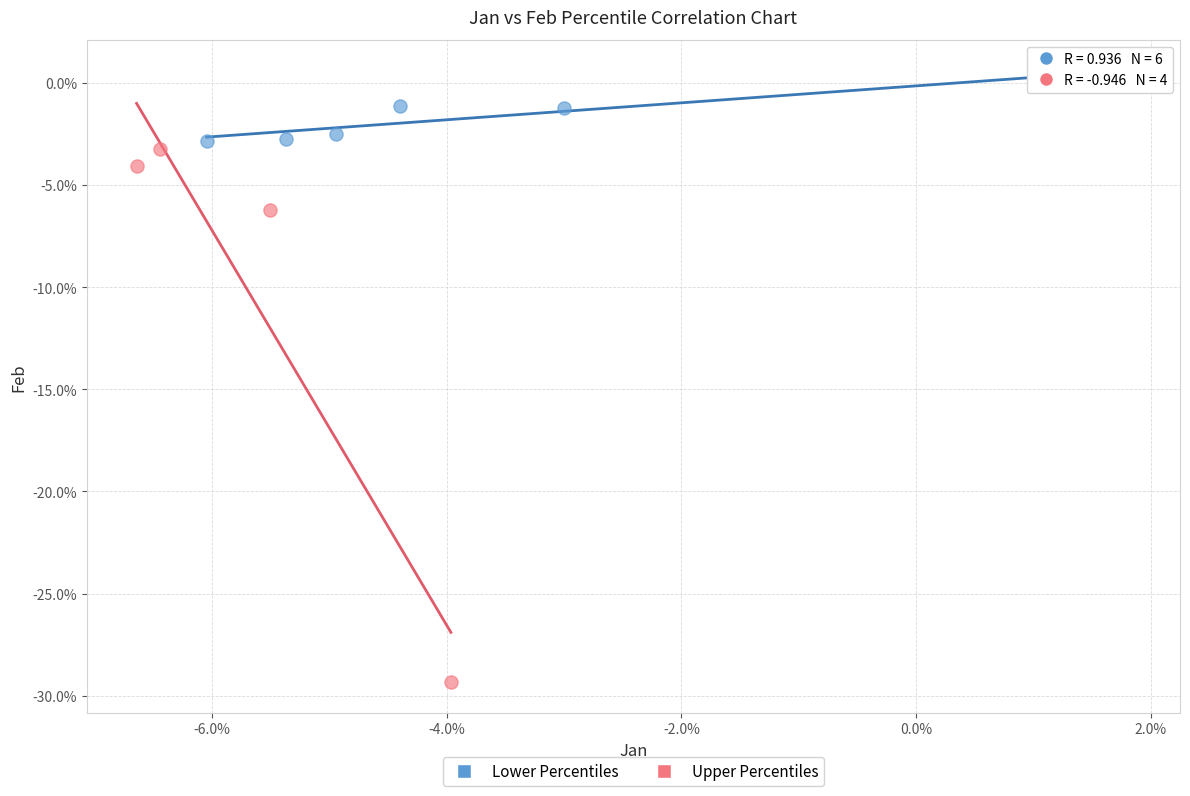

What are all the series names shown in the legend?

Lower Percentiles, Upper Percentiles